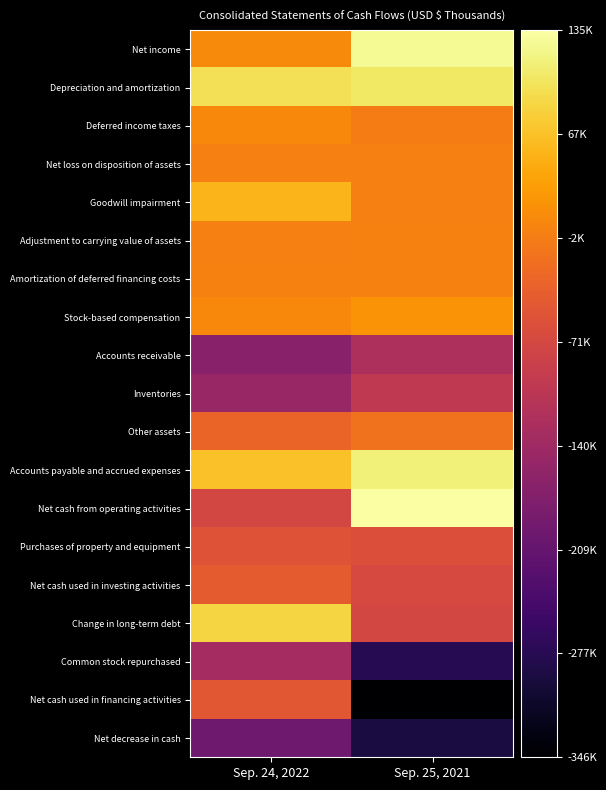

Reading right to left, list all the values displayed in this chart.

Net income: Sep. 25, 2021=126737	Sep. 24, 2022=12106
Depreciation and amortization: Sep. 25, 2021=103336	Sep. 24, 2022=97624
Deferred income taxes: Sep. 25, 2021=-2701	Sep. 24, 2022=9623
Net loss on disposition of assets: Sep. 25, 2021=923	Sep. 24, 2022=353
Goodwill impairment: Sep. 25, 2021=0	Sep. 24, 2022=54885
Adjustment to carrying value of assets: Sep. 25, 2021=1916	Sep. 24, 2022=534
Amortization of deferred financing costs: Sep. 25, 2021=2296	Sep. 24, 2022=2298
Stock-based compensation: Sep. 25, 2021=20709	Sep. 24, 2022=10946
Accounts receivable: Sep. 25, 2021=-123860	Sep. 24, 2022=-166610
Inventories: Sep. 25, 2021=-98790	Sep. 24, 2022=-146992
Other assets: Sep. 25, 2021=-14683	Sep. 24, 2022=-31143
Accounts payable and accrued expenses: Sep. 25, 2021=114109	Sep. 24, 2022=67134
Net cash from operating activities: Sep. 25, 2021=135284	Sep. 24, 2022=-73426
Purchases of property and equipment: Sep. 25, 2021=-59155	Sep. 24, 2022=-53070
Net cash used in investing activities: Sep. 25, 2021=-68458	Sep. 24, 2022=-42726
Change in long-term debt: Sep. 25, 2021=-72243	Sep. 24, 2022=84775
Common stock repurchased: Sep. 25, 2021=-277988	Sep. 24, 2022=-131987
Net cash used in financing activities: Sep. 25, 2021=-346159	Sep. 24, 2022=-47858
Net decrease in cash: Sep. 25, 2021=-291669	Sep. 24, 2022=-195742